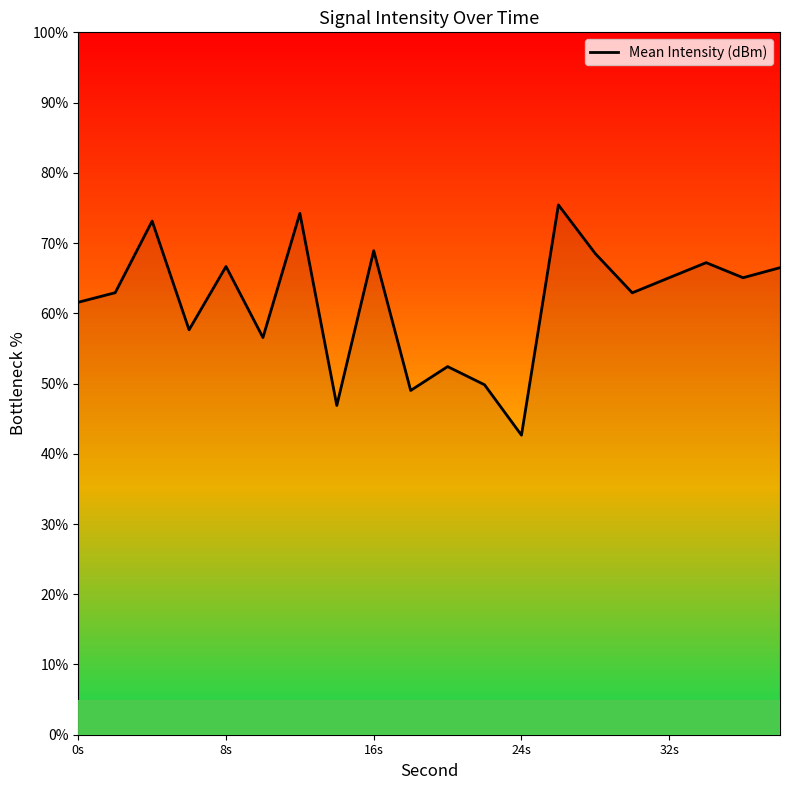

What is the maximum value shown in the chart?

75.4